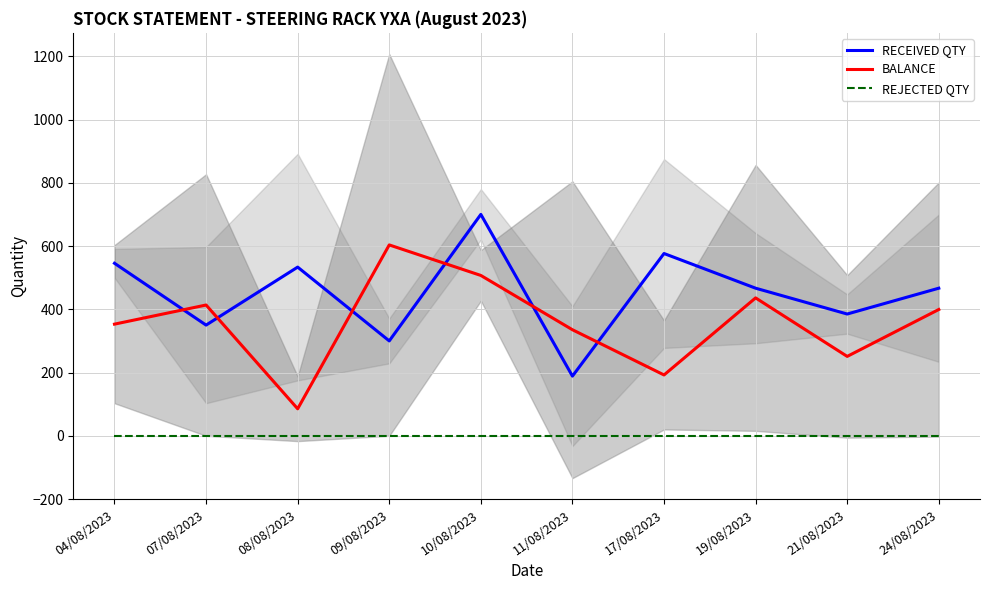

True or false: REJECTED QTY has more than 2 points higher than both neighbors.

False